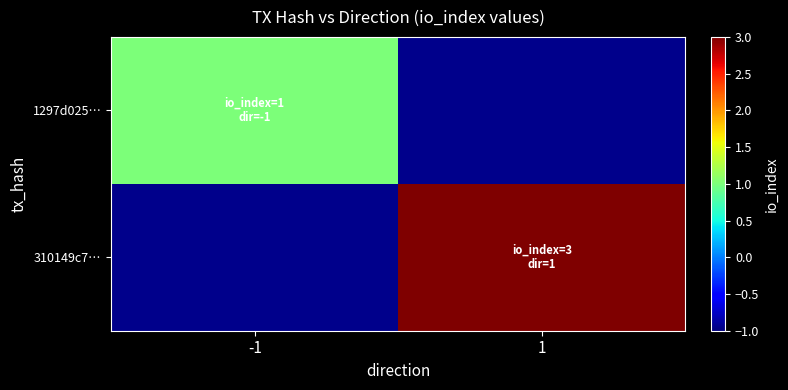

Is it true that 310149c7… equals 4.2 at 1?

False